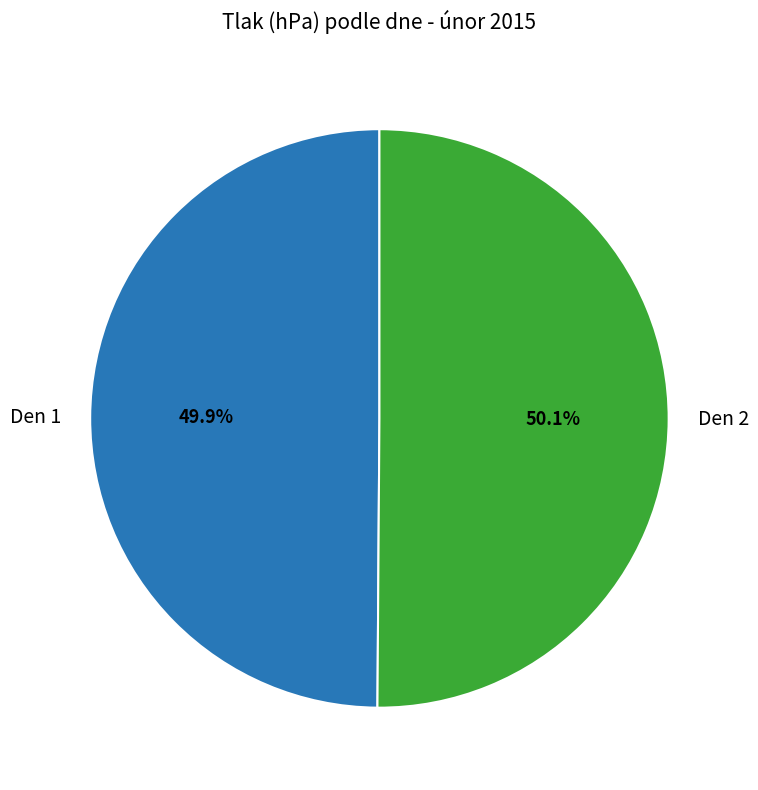

Is the sum of Den 1 and Den 2 greater than half?

Yes